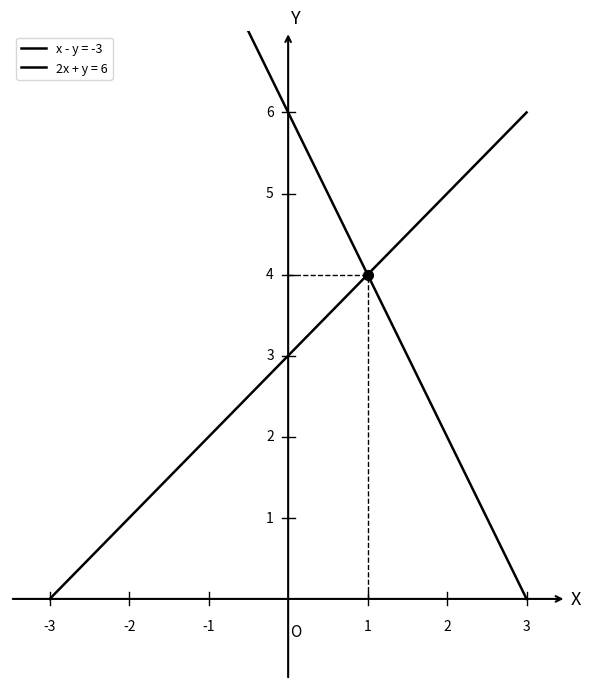

How many values in the x - y = -3 series are below 3?

3